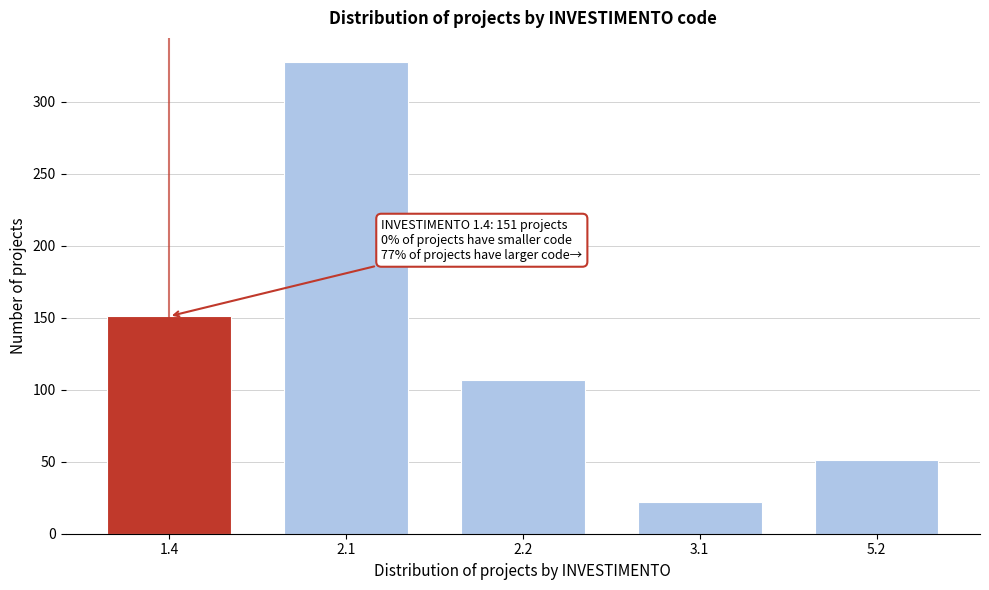

Reading right to left, transcribe all the data shown in this chart.

5.2=51	3.1=22	2.2=107	2.1=328	1.4=151